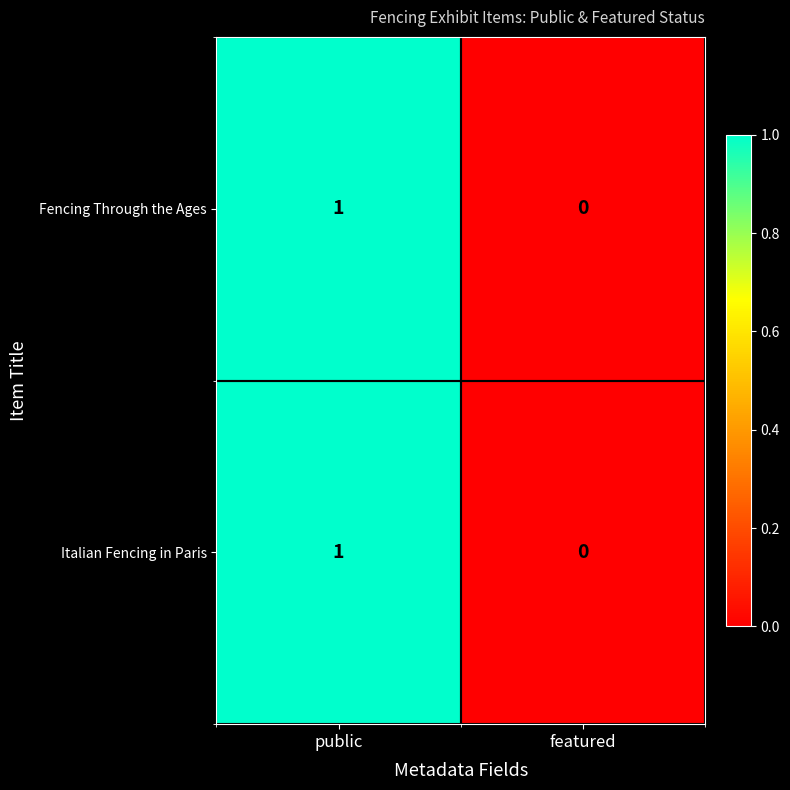

At which label does Italian Fencing in Paris reach its peak?

public